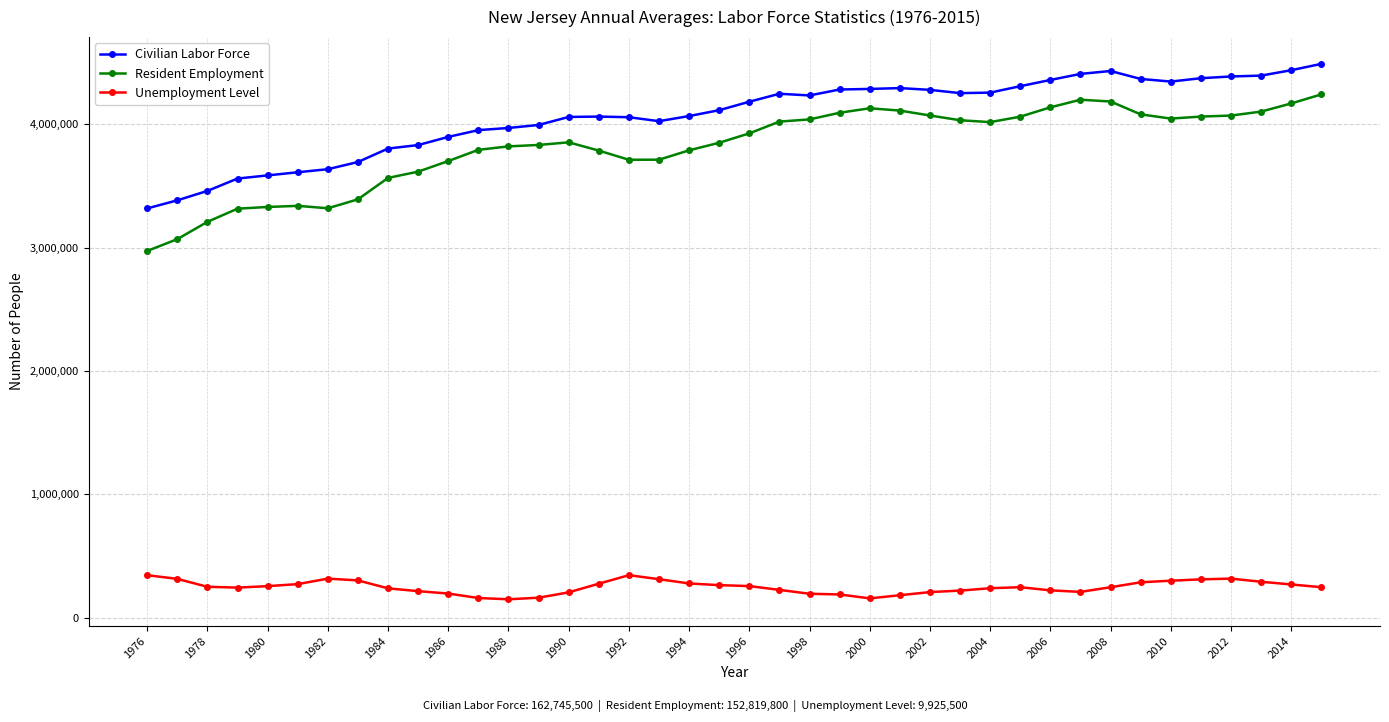

Which series has the widest spread of values?

Resident Employment